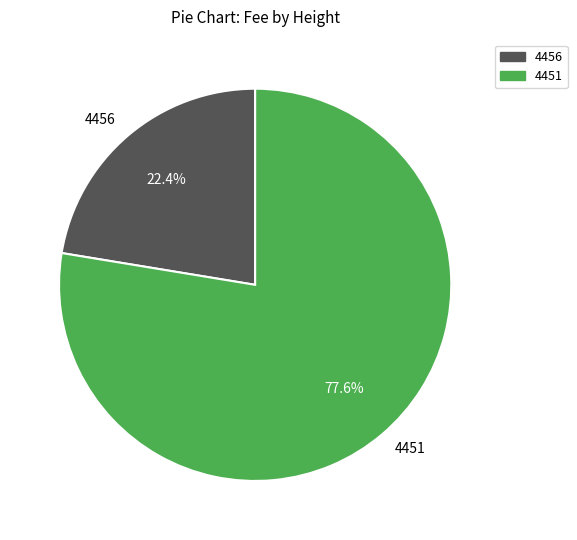

The 4456 slice represents 22% of the pie. True or false?

True